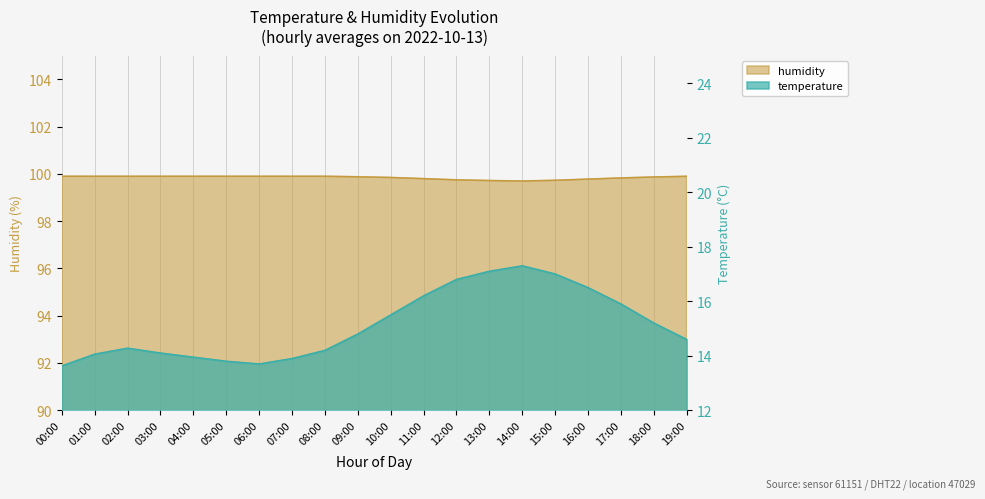

Reading right to left, extract all data points from this chart.

temperature: 14.6	15.2	15.9	16.5	17.0	17.3	17.1	16.8	16.2	15.5	14.8	14.2	13.9	13.7	13.8	13.9	14.1	14.3	14.1	13.6
humidity: 99.9	99.9	99.8	99.8	99.7	99.7	99.7	99.8	99.8	99.8	99.9	99.9	99.9	99.9	99.9	99.9	99.9	99.9	99.9	99.9